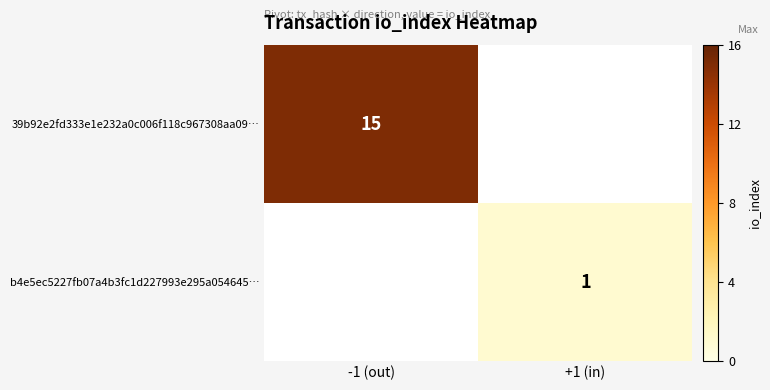

True or false: b4e5ec5227fb07a4b3fc1d227993e295a054645… has a value of 1 at +1 (in).

True